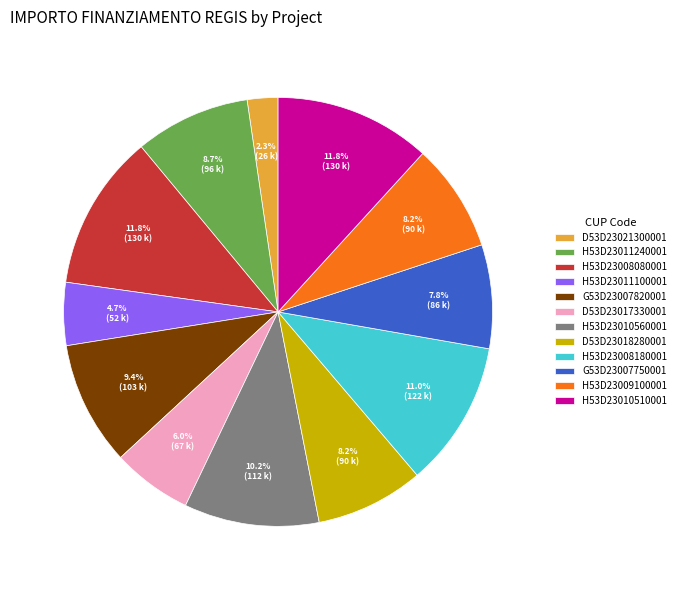

Approximately how many times larger is the value at H53D23011100001 compared to H53D23011240001?

0.5